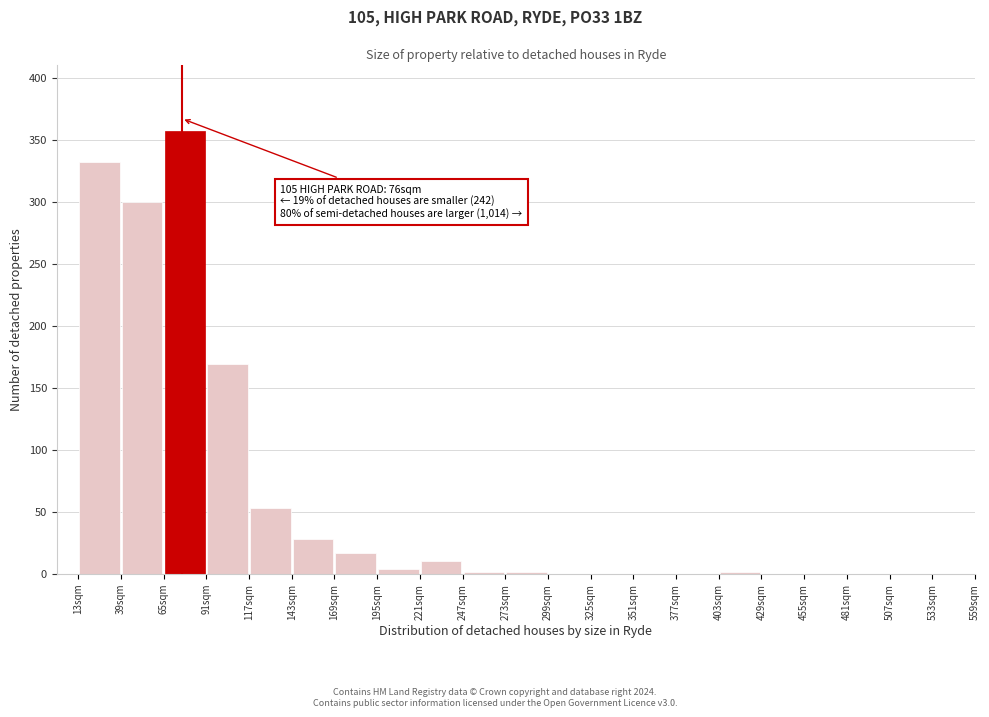

Which range on the x-axis has the tallest bar?

65 to 91